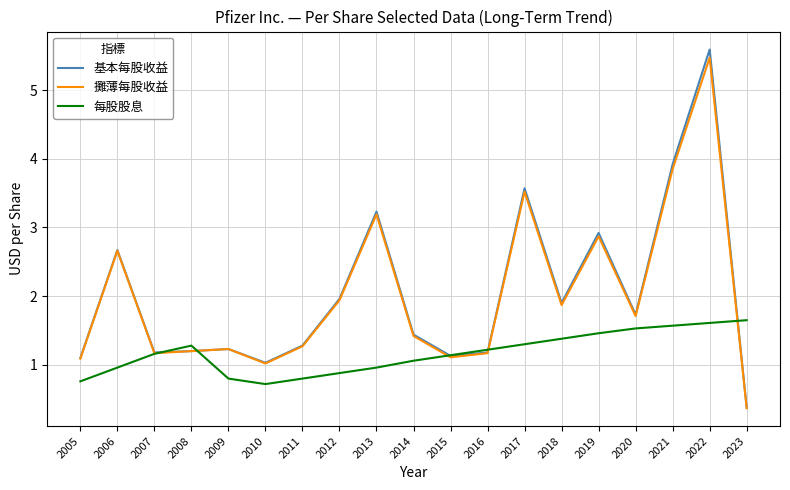

What is the maximum value shown in the chart?

5.6